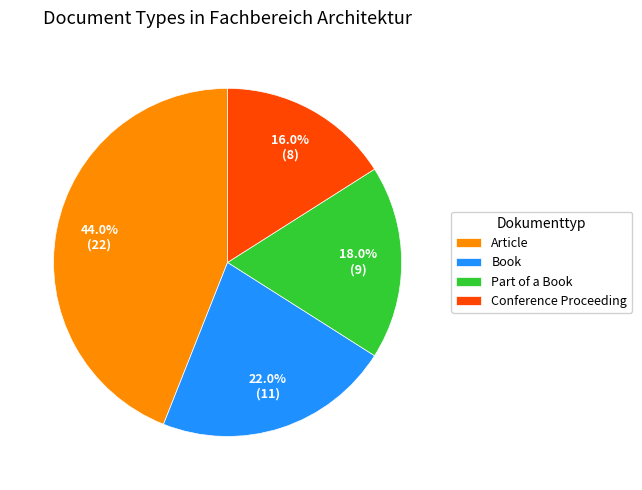

Rank the categories by value from highest to lowest.

Article, Book, Part of a Book, Conference Proceeding